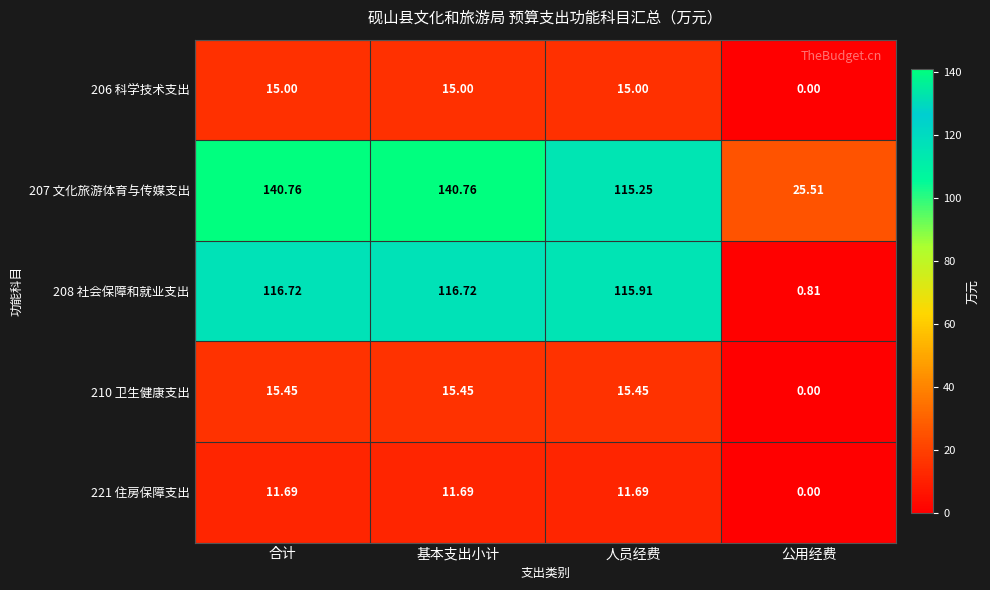

Where does the 207 文化旅游体育与传媒支出 series first go above 140?

合计